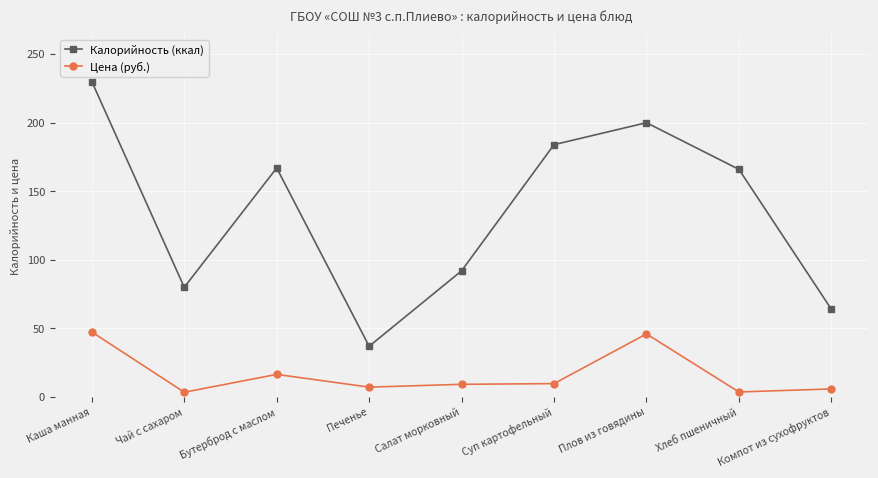

At which label is Цена (руб.) closest to 25?

Бутерброд с маслом